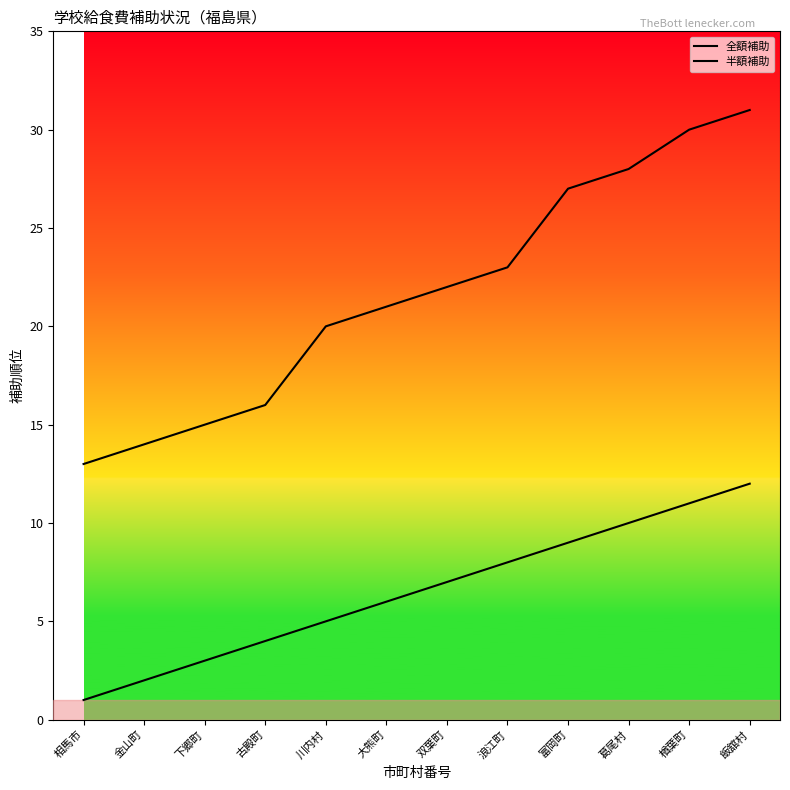

At which label does 全額補助 reach its peak?

飯舘村